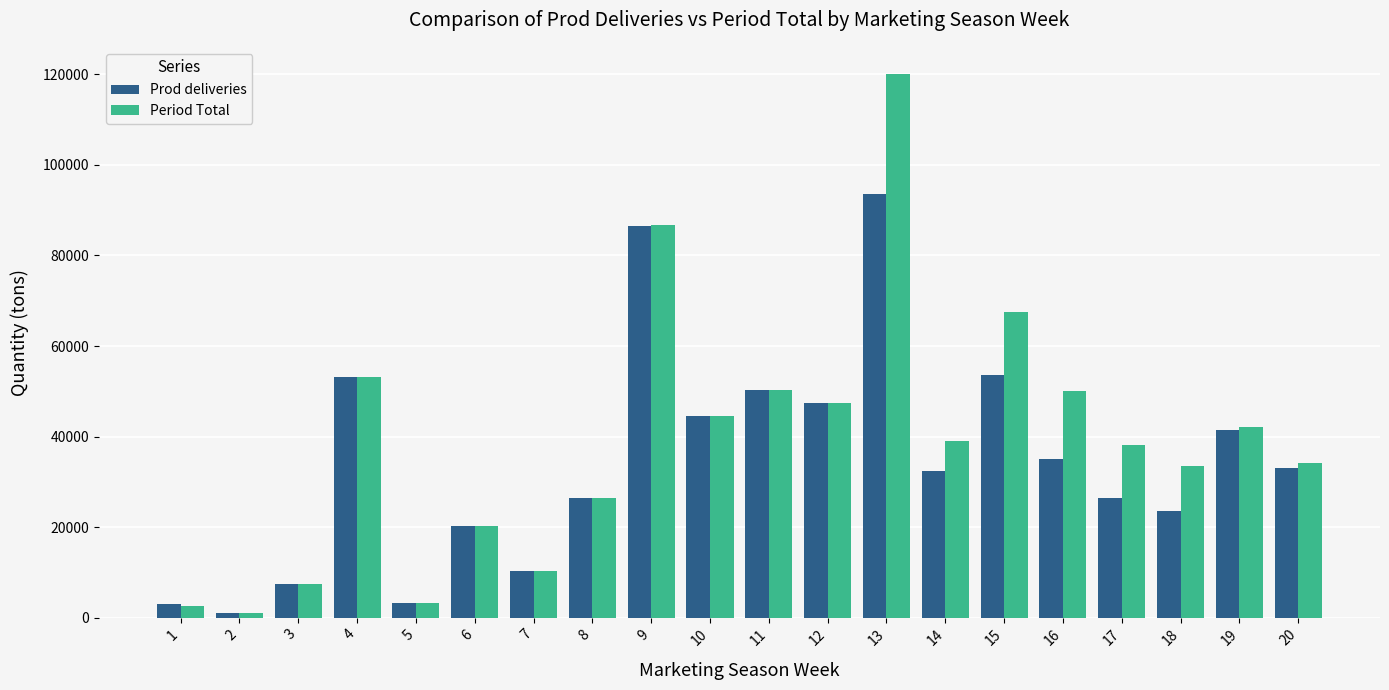

What is the maximum value shown in the chart?

120102